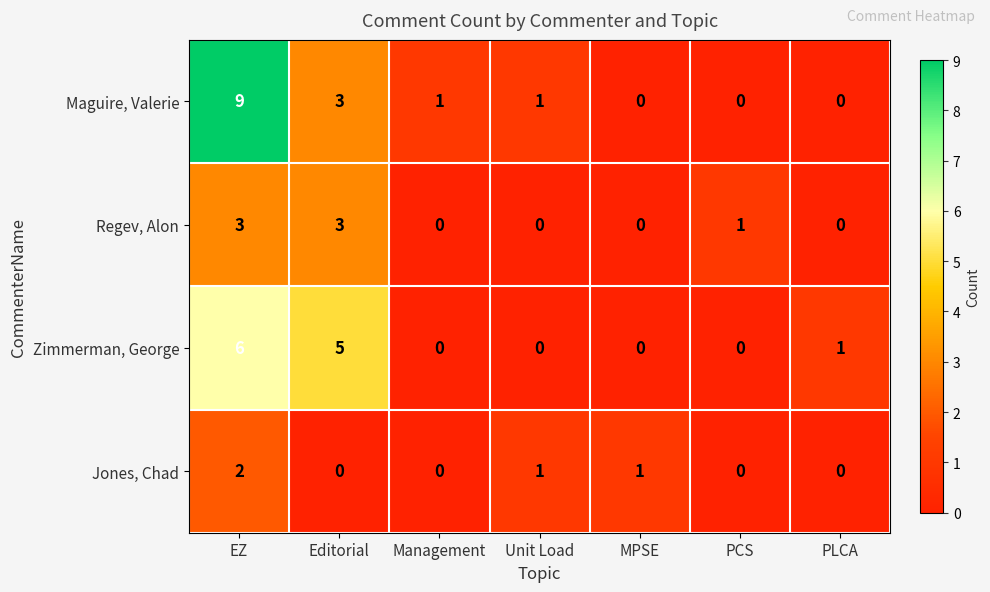

Which series has the largest total across all categories?

Maguire, Valerie